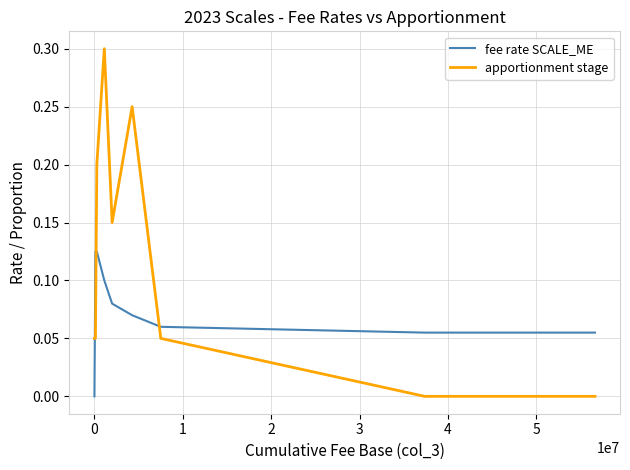

Which series has the widest spread of values?

apportionment stage